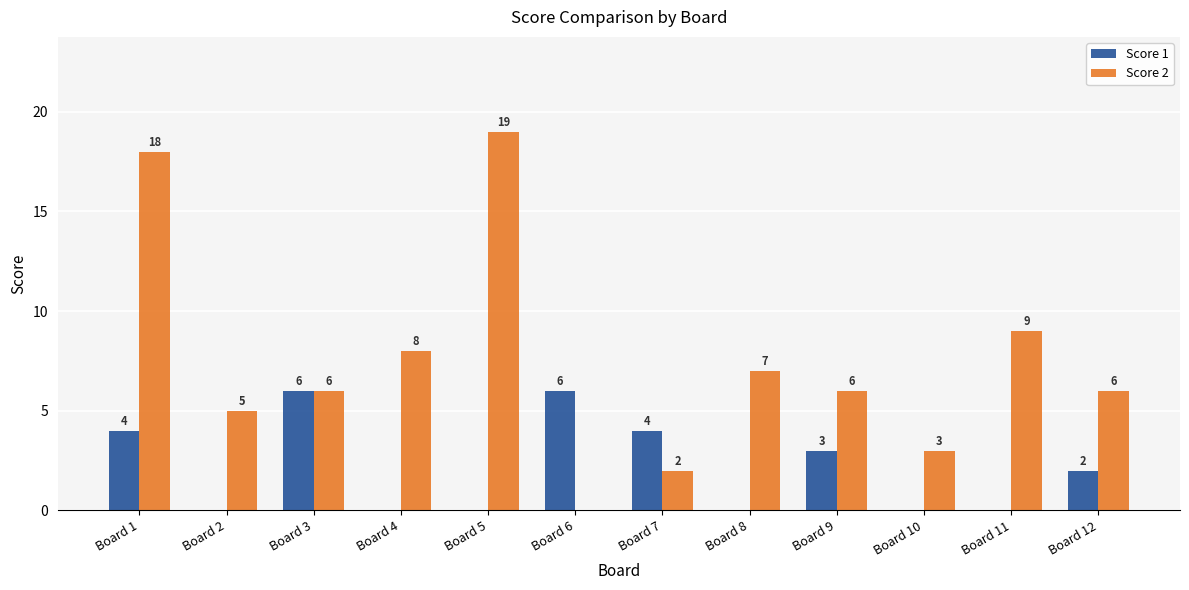

What are all the series names shown in the legend?

Score 1, Score 2